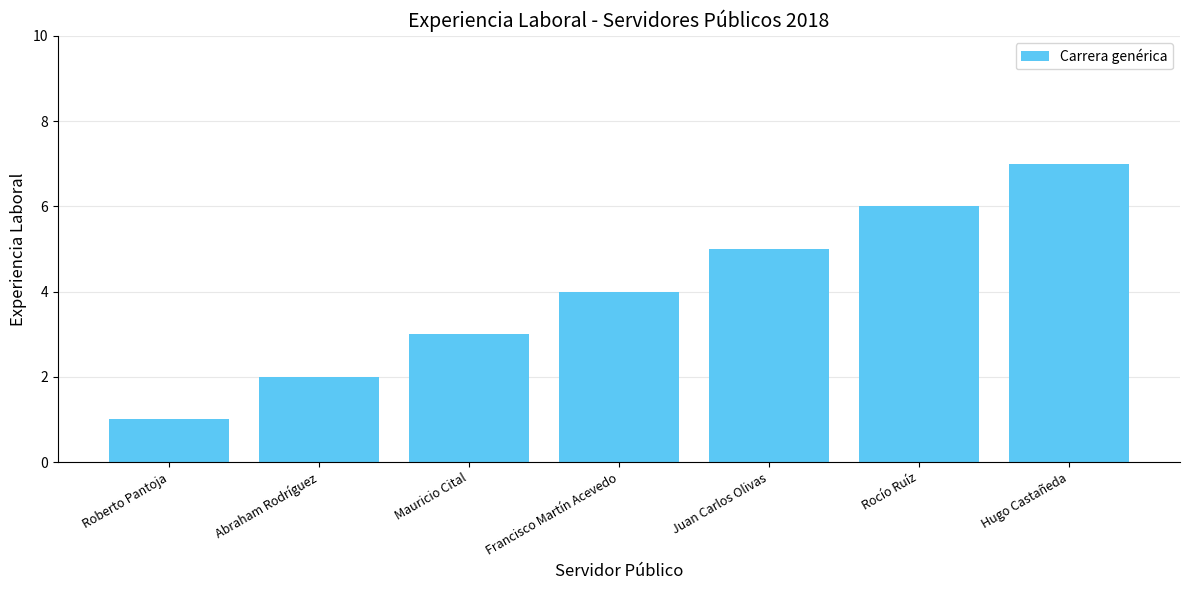

Read the value at Francisco Martín Acevedo.

4